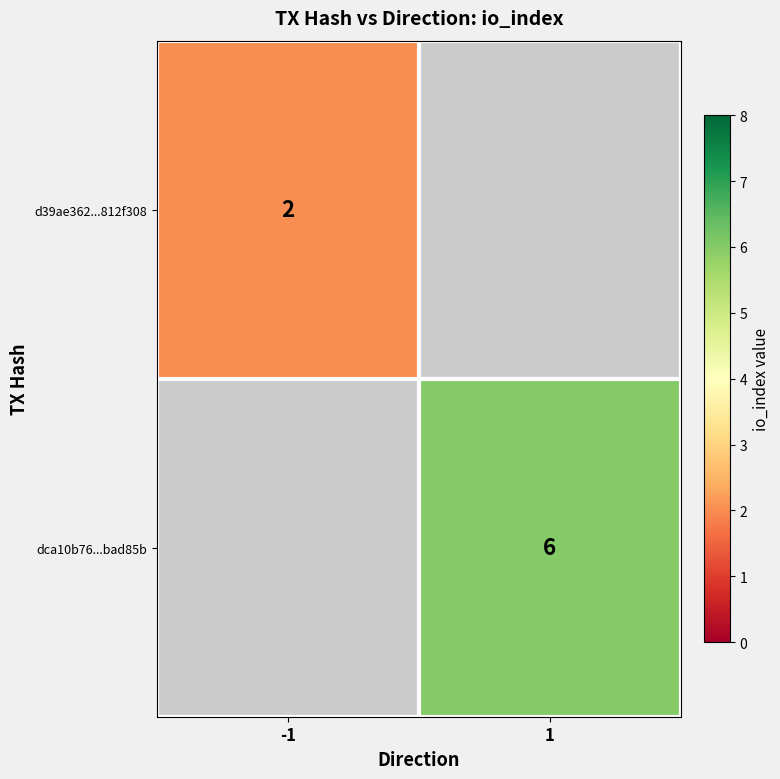

The value of d39ae362...812f308 at -1 is 1. True or false?

False